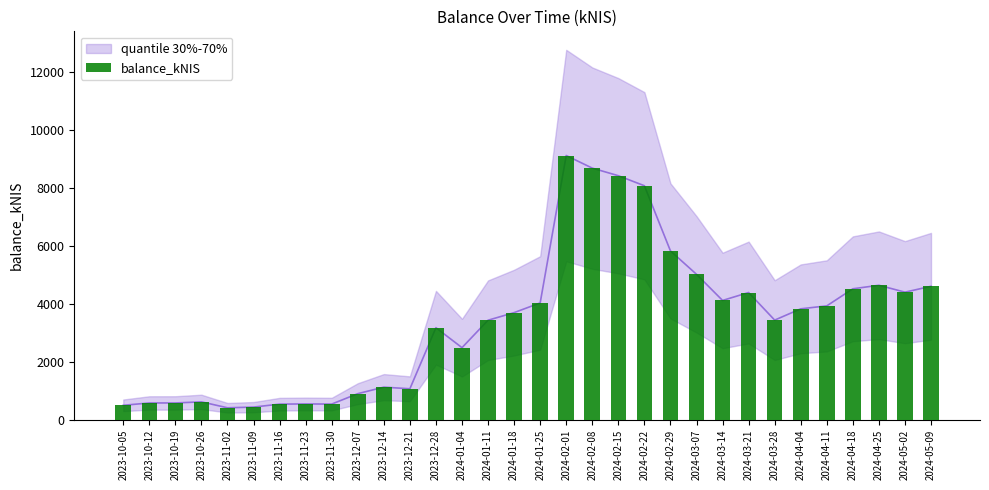

Which category has the lowest value across all series?

2023-11-02